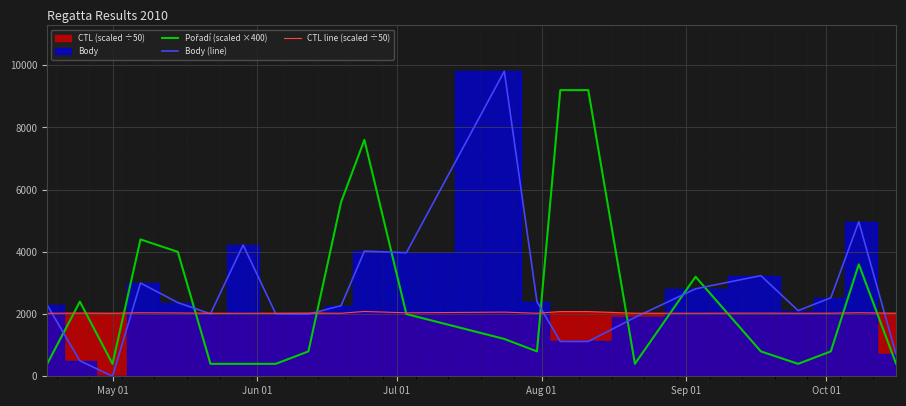

Reading right to left, transcribe all the data shown in this chart.

Pořadí (scaled ×400): 400.0	3600.0	800.0	400.0	800.0	3200.0	400.0	9200.0	9200.0	800.0	1200.0	2000.0	7600.0	5600.0	800.0	400.0	400.0	400.0	4000.0	4400.0	400.0	2400.0	400.0
Body (line): 703.0	4968.0	2524.0	2110.0	3236.0	2812.0	1892.0	1119.0	1119.0	2400.0	9808.0	3972.0	4023.0	2271.0	1996.0	2008.0	4221.0	2008.0	2369.0	2999.0	0.0	499.0	2285.0
CTL line (scaled ÷50): 2026.8	2042.7	2028.4	2026.7	2030.2	2026.6	2026.5	2080.3	2080.4	2026.4	2062.6	2040.1	2084.0	2026.2	2032.1	2026.1	2026.1	2026.1	2036.0	2042.1	2026.0	2032.0	2026.0